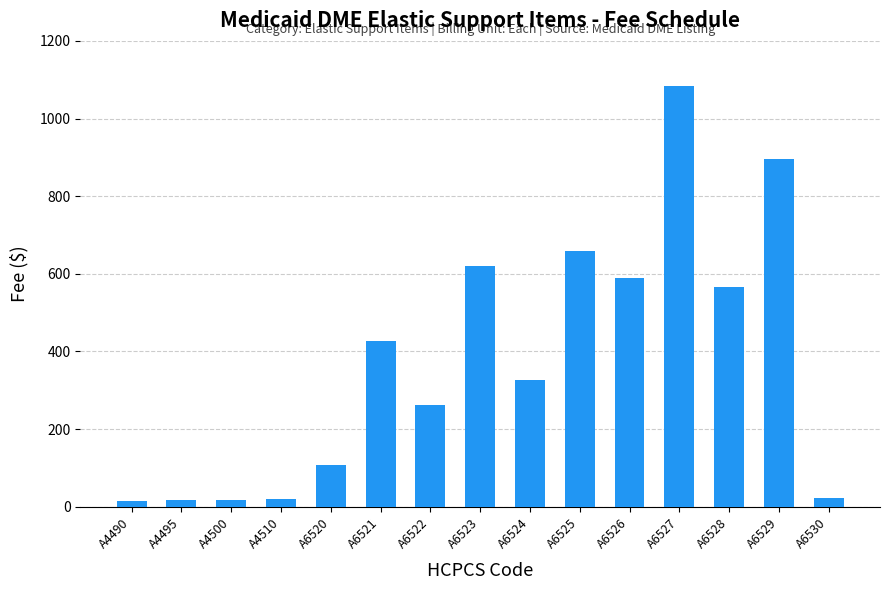

What is the ratio of the value at A4490 to the value at A6530?

0.7